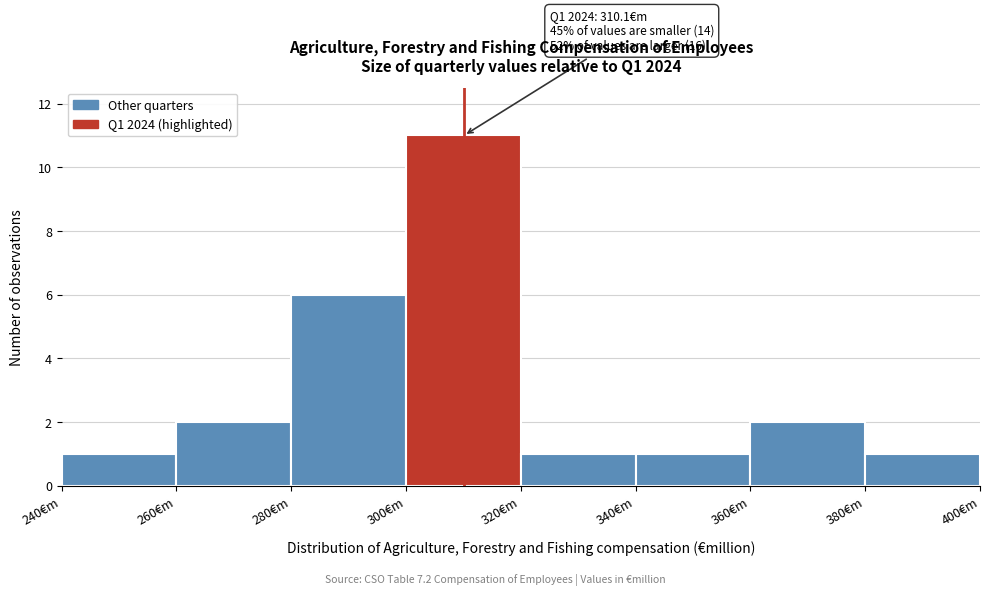

Over which range of the x-axis is the bar tallest?

300 to 320